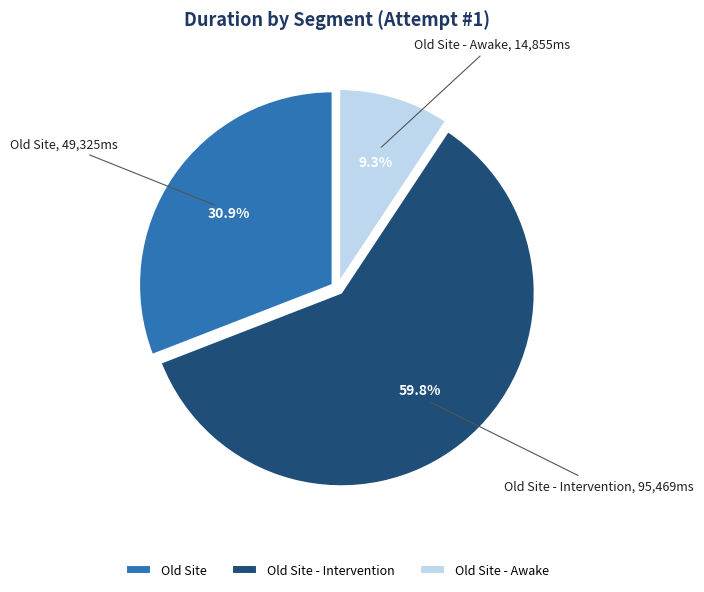

How many segments does this pie chart have?

3